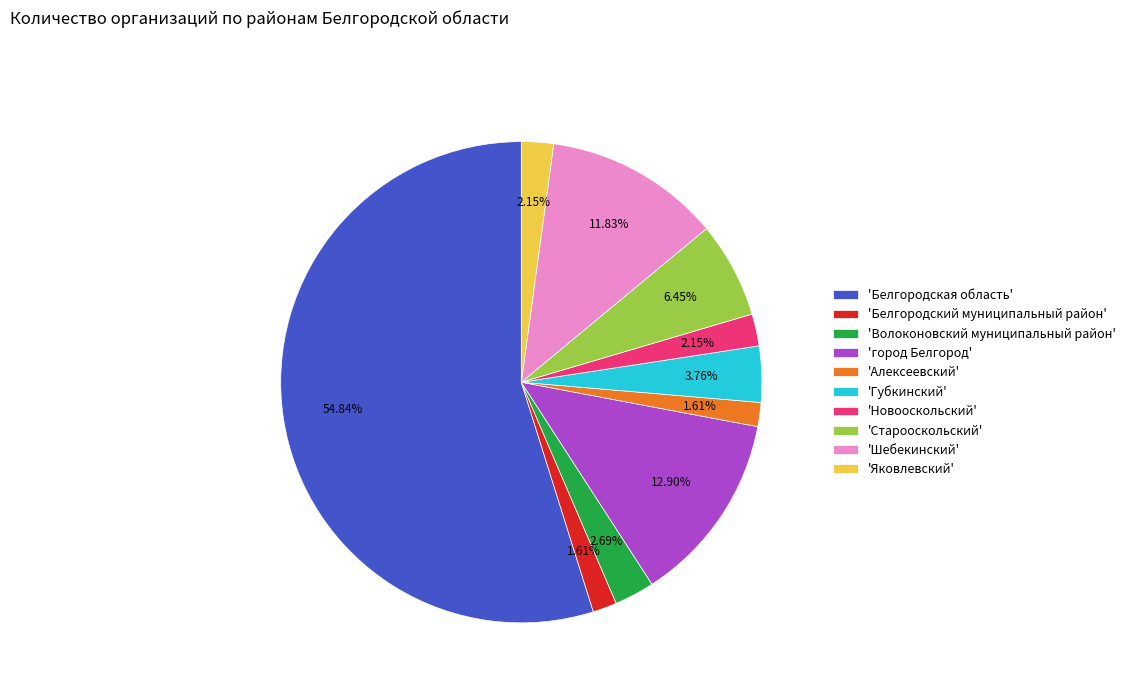

Which slice is the largest?

'Белгородская область'